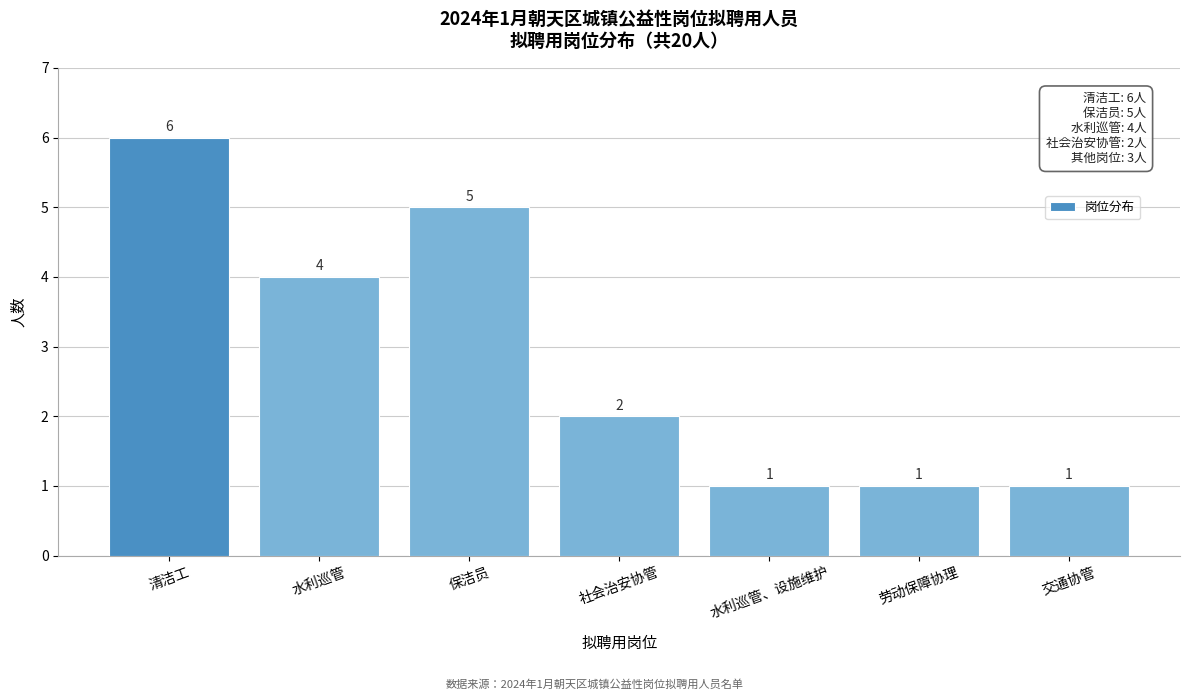

Reading left to right, extract all data points from this chart.

6	4	5	2	1	1	1